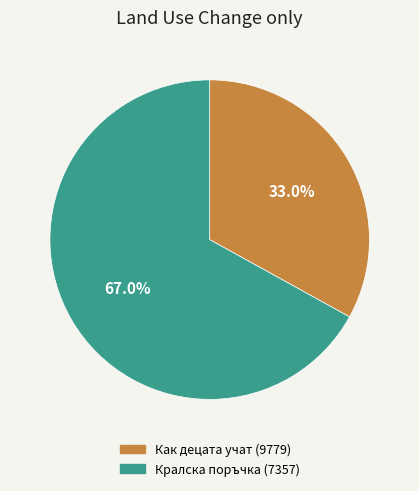

To the nearest percent, what is the combined percentage of Как децата учат (9779) and Кралска поръчка (7357)?

100%